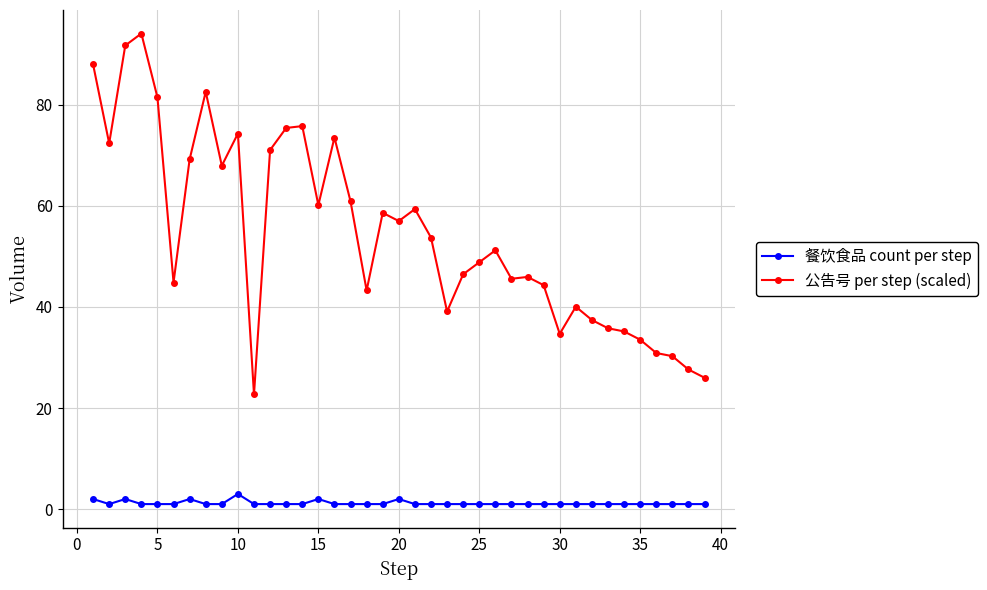

What is the difference between the maximum and minimum values in the 公告号 per step (scaled) series?

71.4